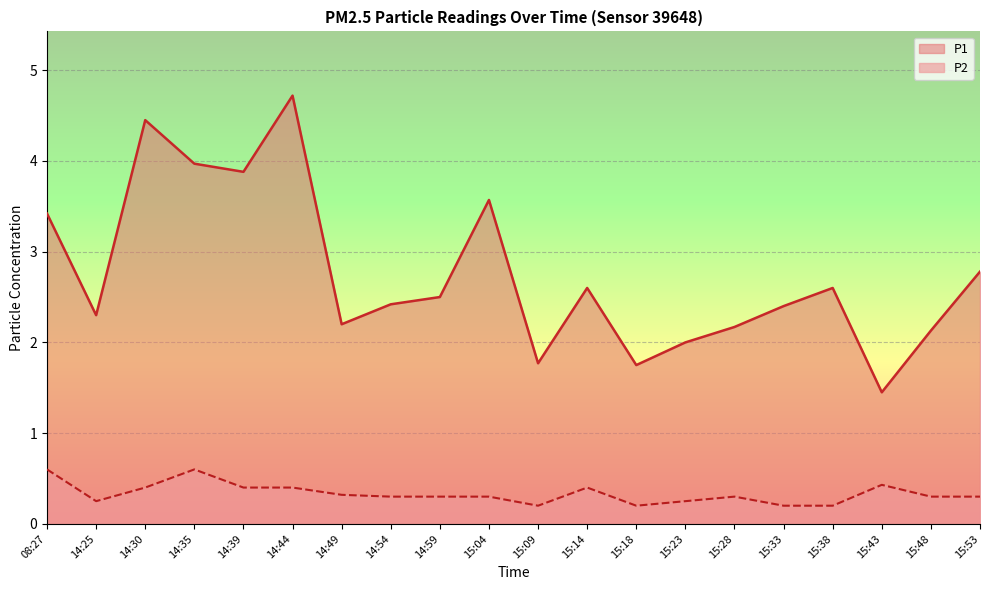

At which category is the sum across all series the highest?

14:44